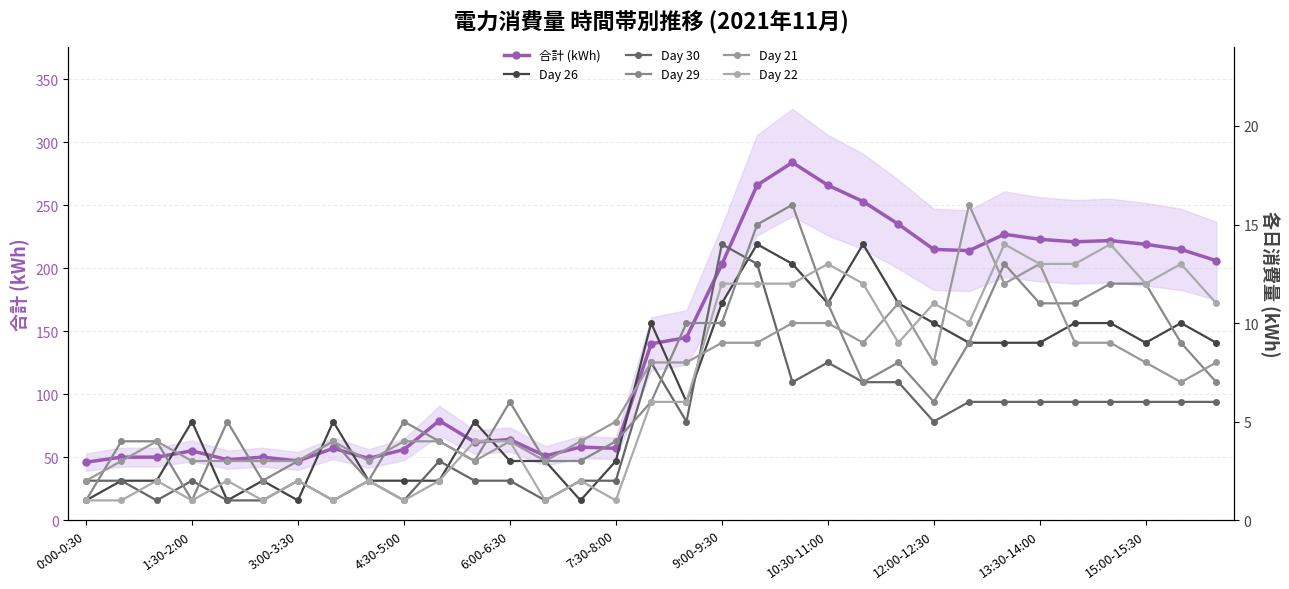

Count the number of data series in this chart.

6